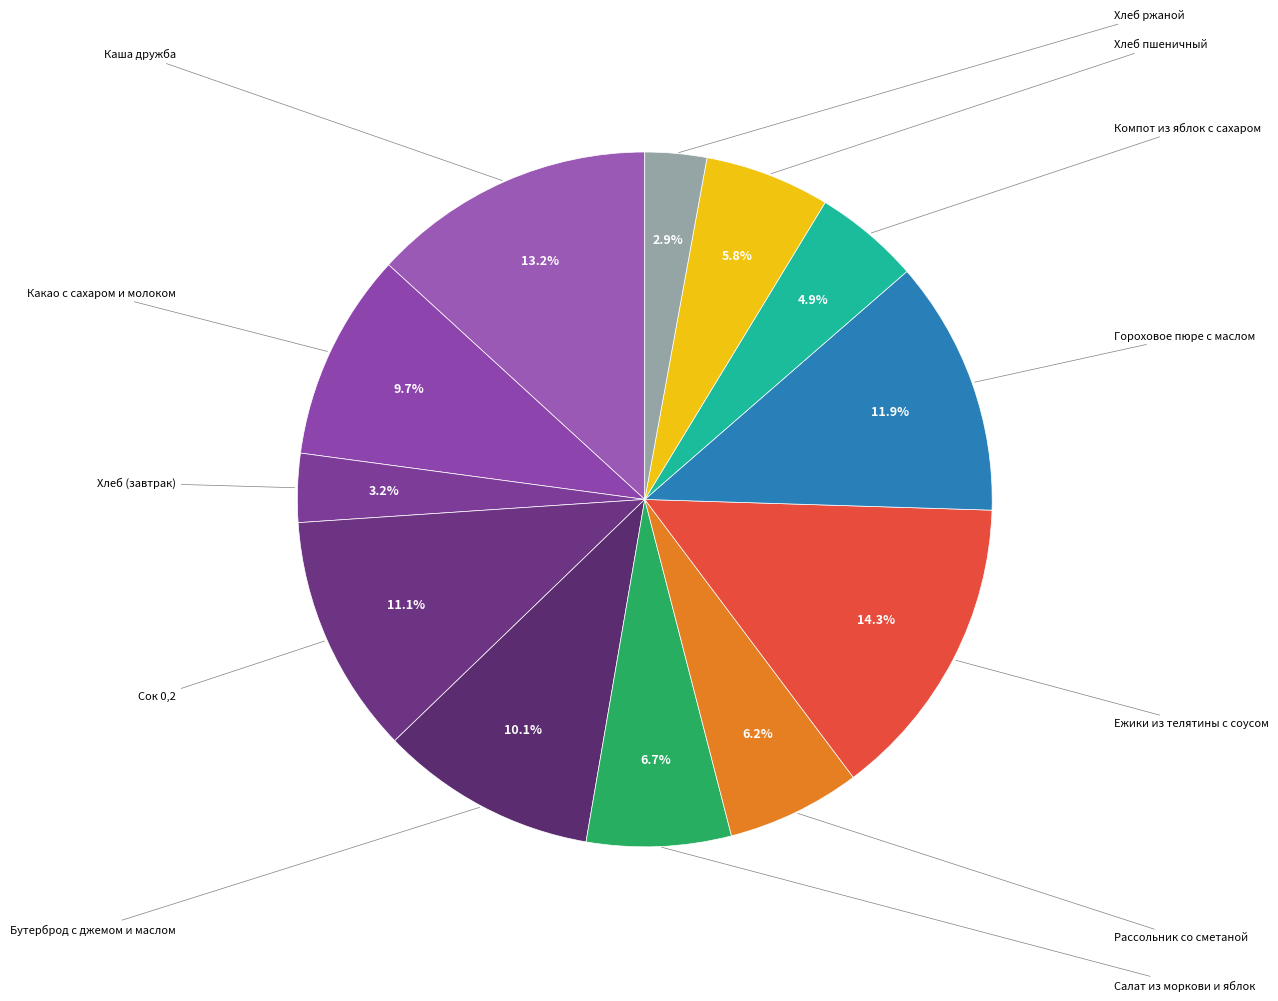

What is the smallest slice in the pie chart?

Хлеб ржаной